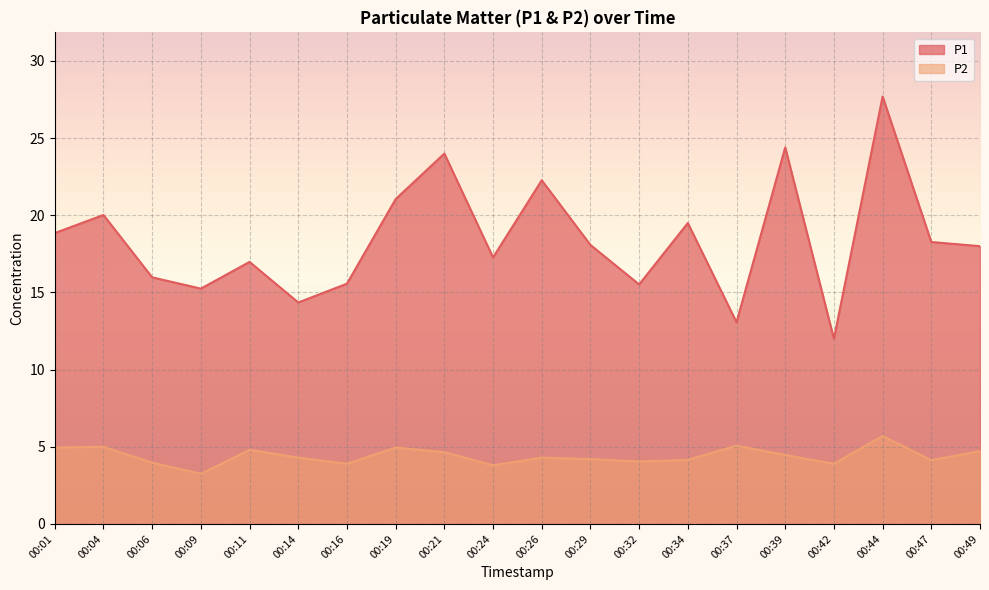

True or false: P2 has a value of 2.1 at 00:06.

False